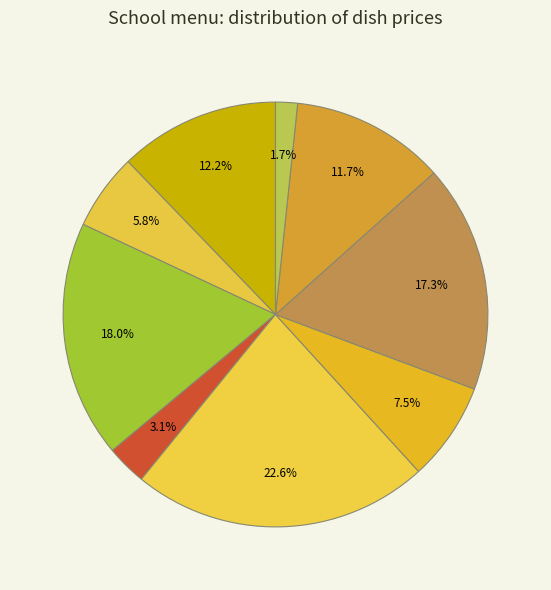

Which slice is the largest?

Суп картофельный с куриной грудкой